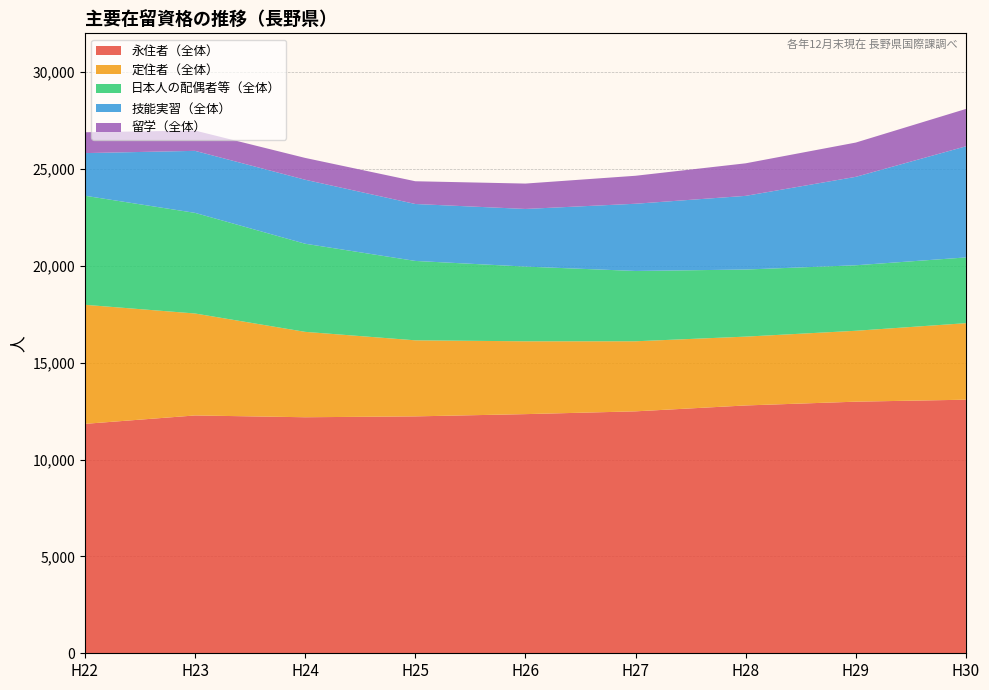

Reading left to right, list all the values displayed in this chart.

永住者（全体）: H22=11842	H23=12276	H24=12183	H25=12228	H26=12344	H27=12488	H28=12792	H29=12987	H30=13089
定住者（全体）: H22=6146	H23=5263	H24=4408	H25=3926	H26=3760	H27=3617	H28=3553	H29=3660	H30=3950
日本人の配偶者等（全体）: H22=5629	H23=5194	H24=4549	H25=4098	H26=3856	H27=3629	H28=3463	H29=3381	H30=3394
技能実習（全体）: H22=2201	H23=3201	H24=3303	H25=2939	H26=2975	H27=3470	H28=3803	H29=4565	H30=5736
留学（全体）: H22=1076	H23=1048	H24=1126	H25=1174	H26=1310	H27=1444	H28=1680	H29=1769	H30=1928